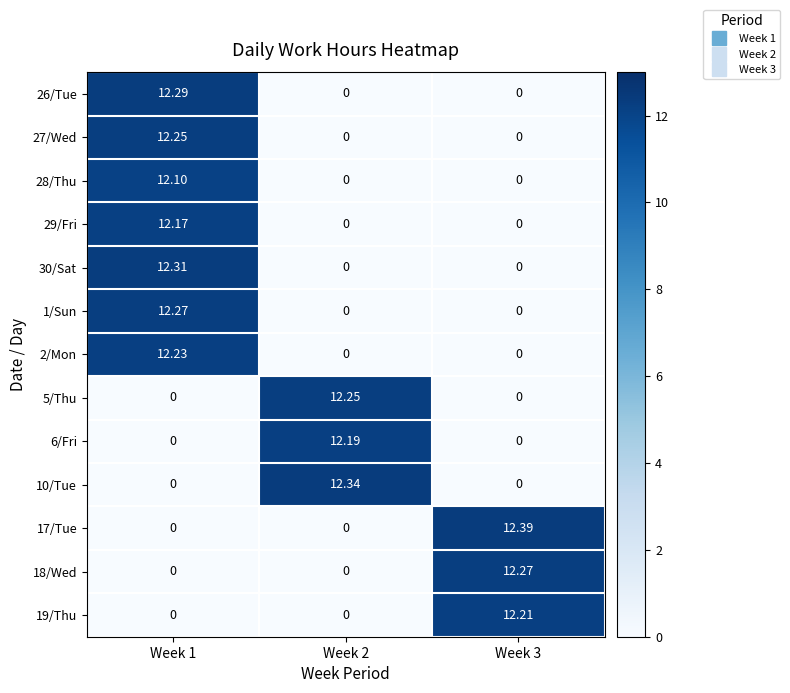

Is the value of 18/Wed at Week 3 greater than the value of 1/Sun at Week 2?

Yes